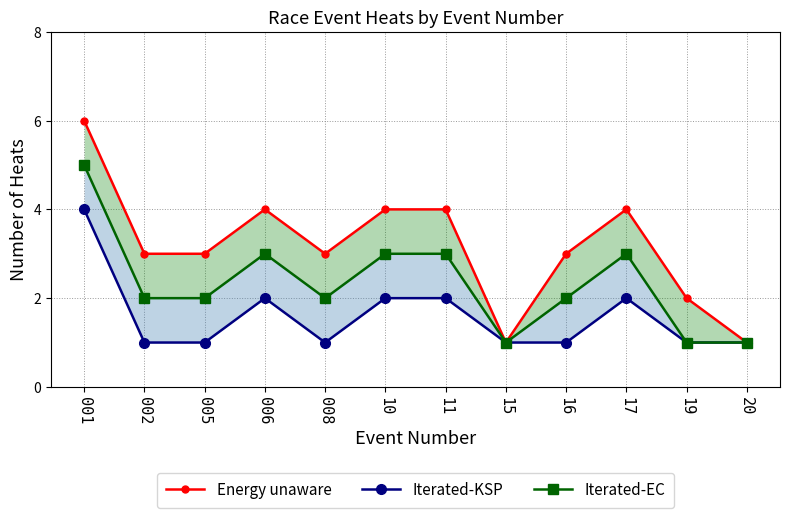

What is the maximum value for Iterated-KSP?

4